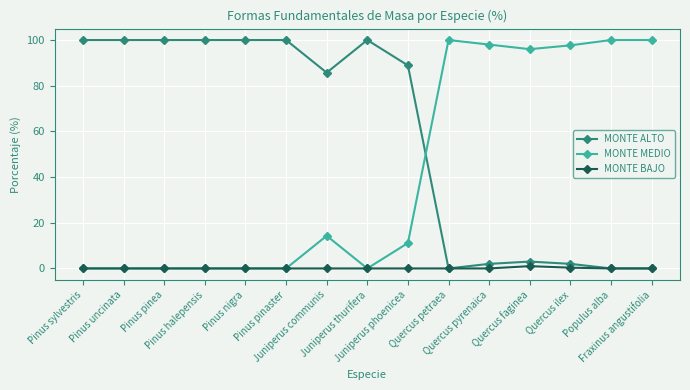

What is the value of the MONTE MEDIO point at the 11th from the left?

98.0